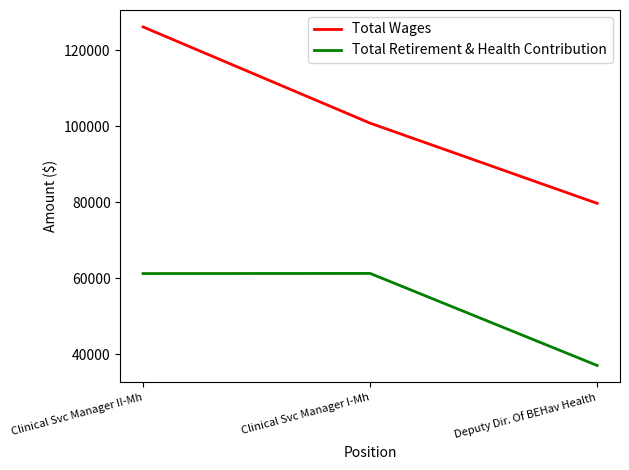

How many lines are shown in the chart?

2